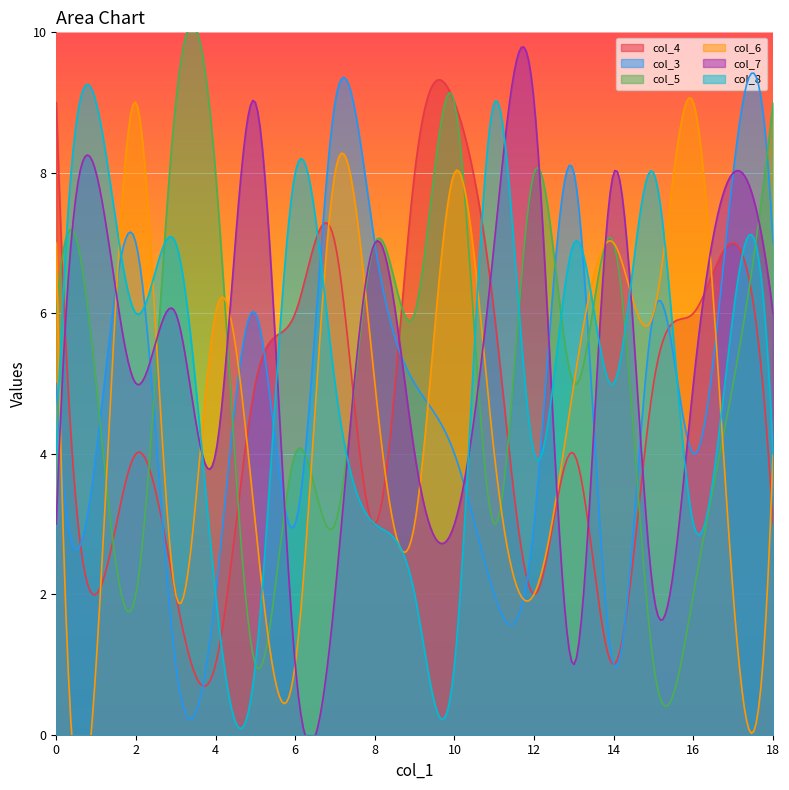

What is the spread (max minus min) of values at 1?

7